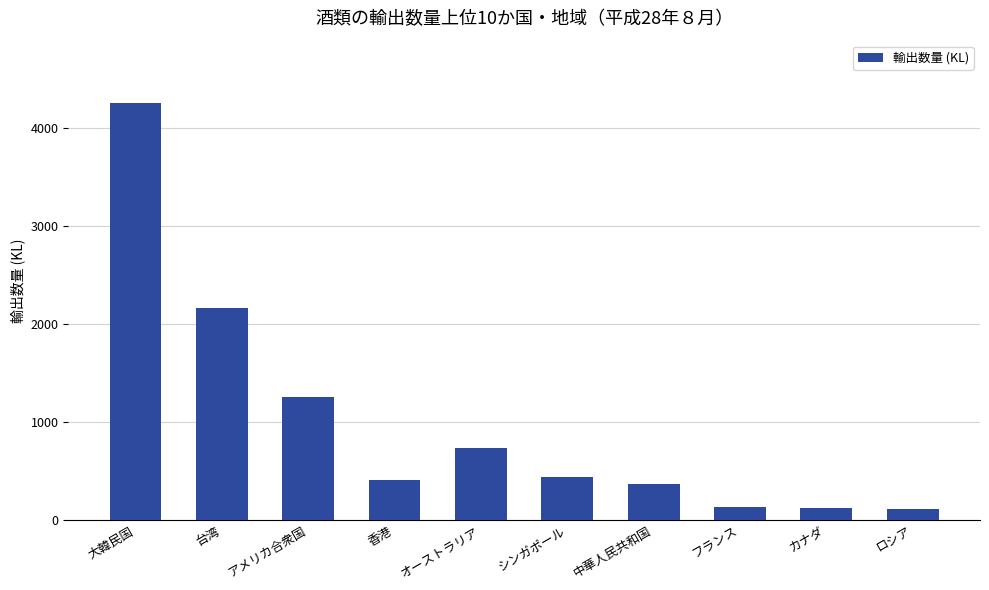

What is the difference between the second highest and second lowest values?

2045.1